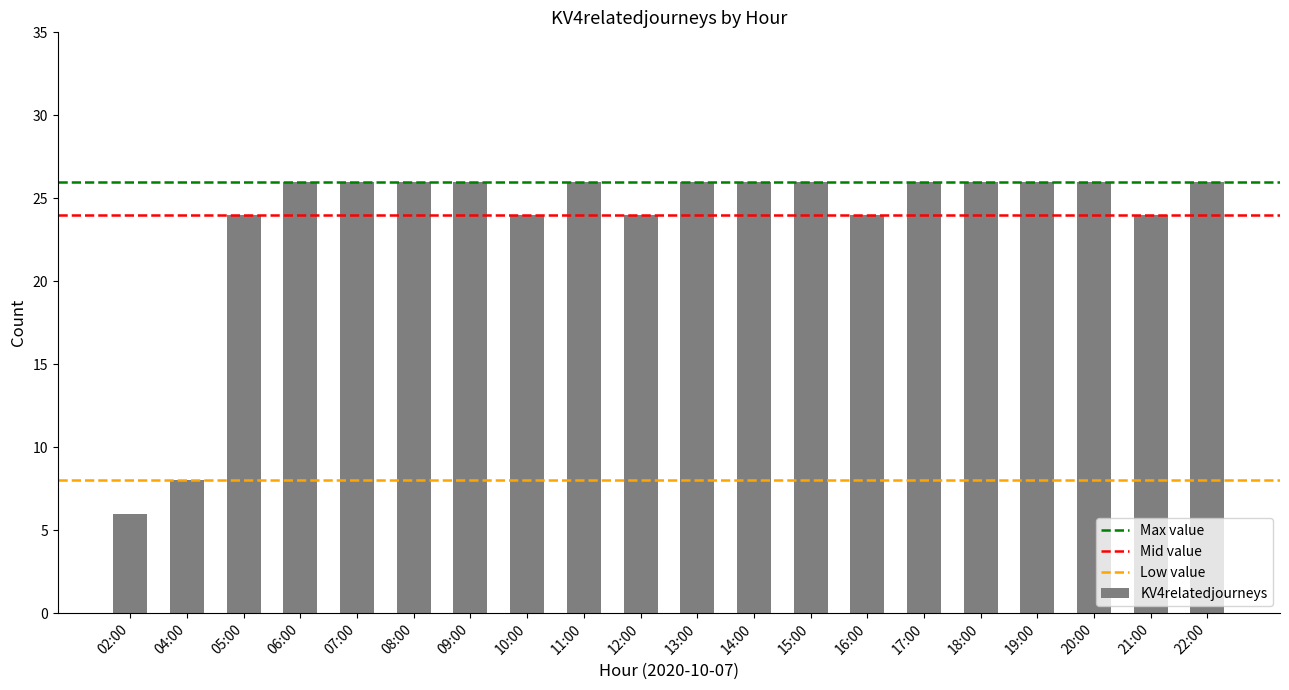

What position from the right is 09:00?

14